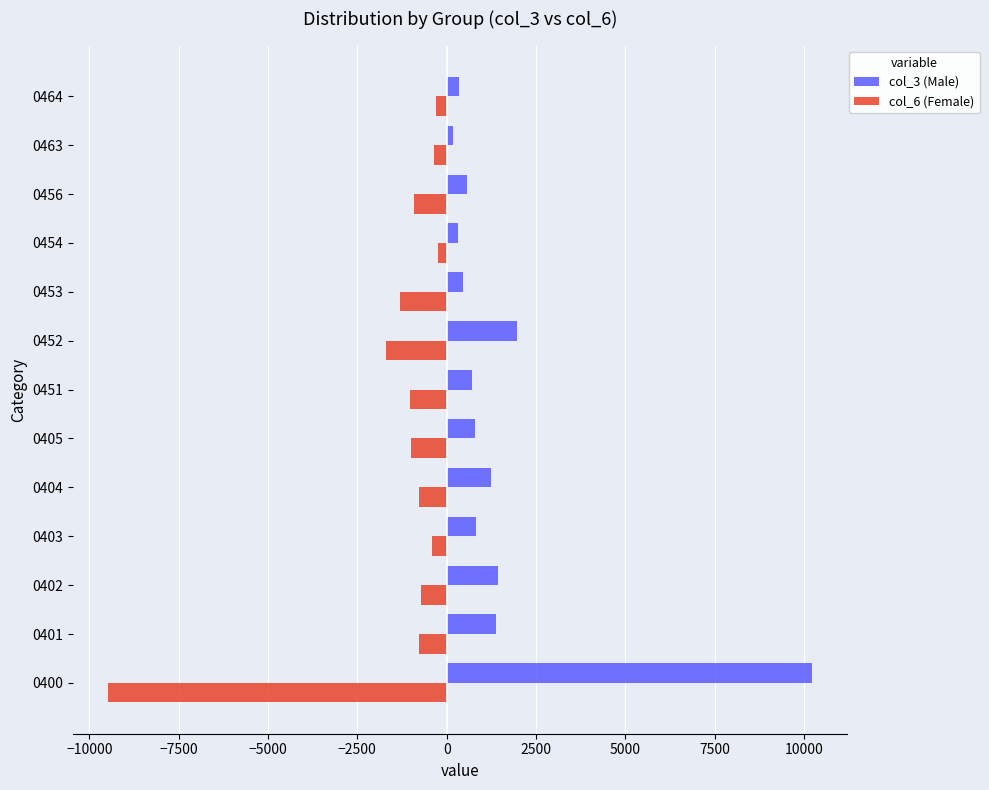

The value of col_6 (Female) at 0402 is -713. True or false?

True